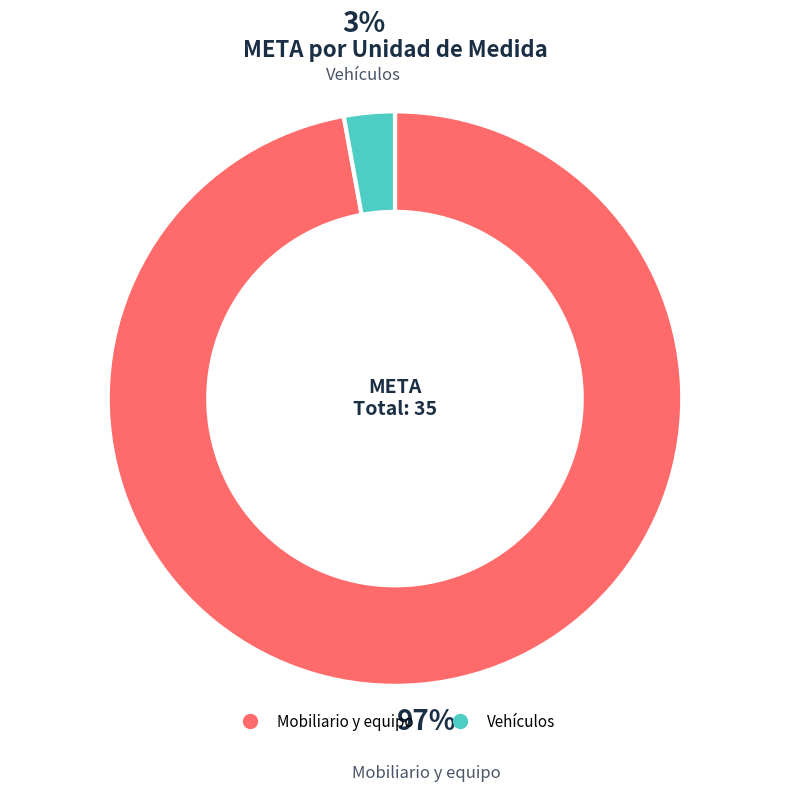

To the nearest percent, what portion does Mobiliario y equipo represent?

97%